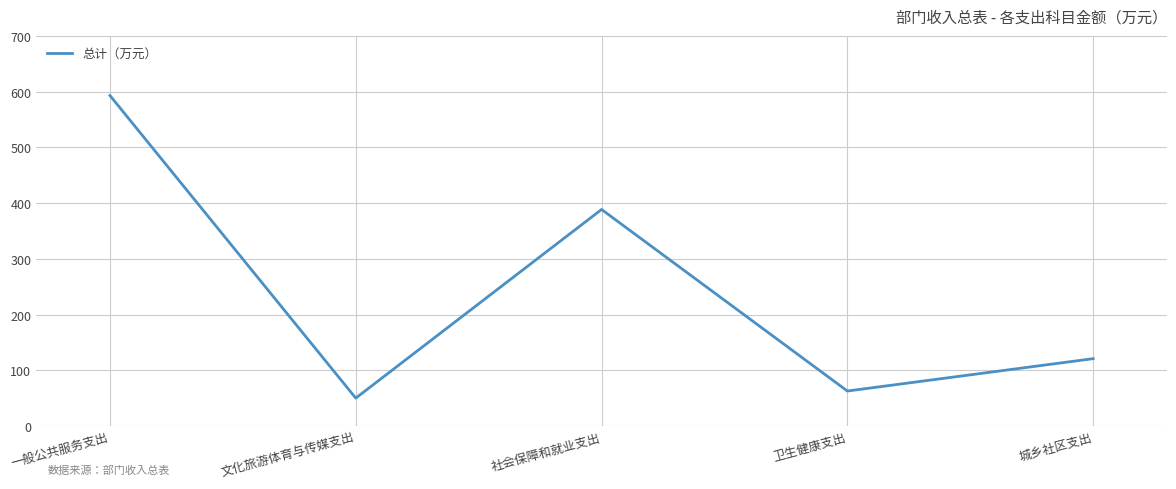

What is the difference between the values at 社会保障和就业支出 and 文化旅游体育与传媒支出?

338.5